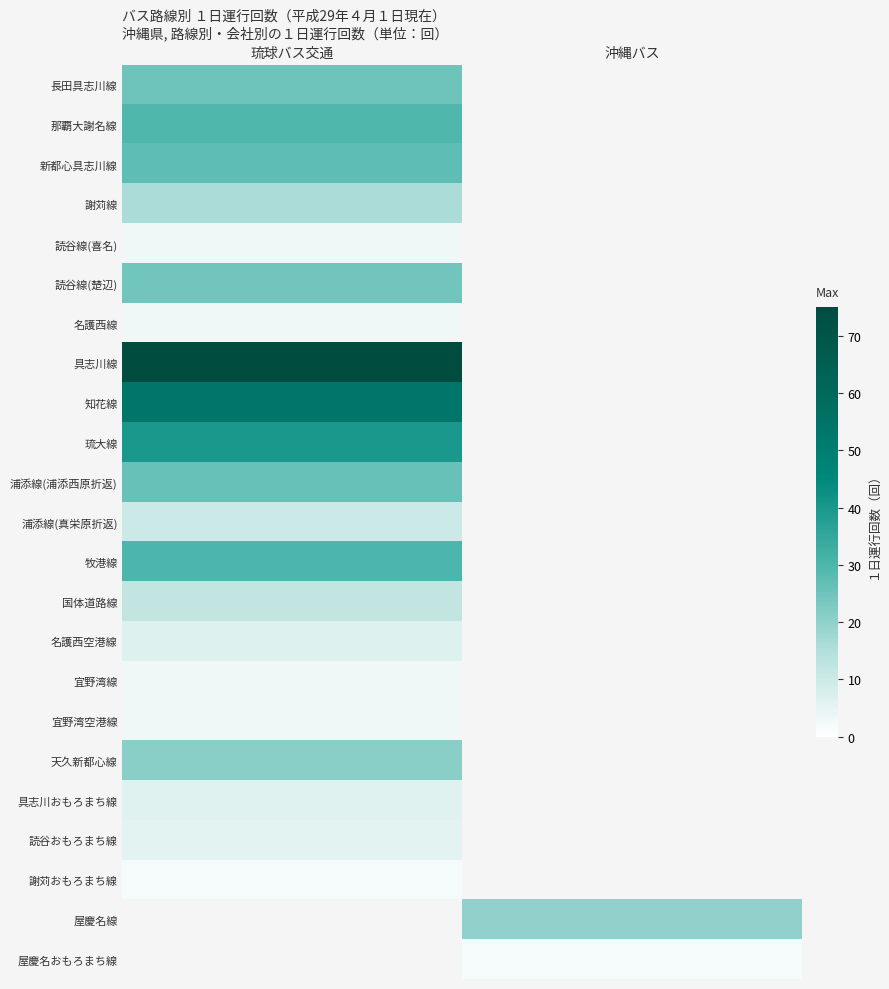

True or false: 新都心具志川線 has a value of 46.0 at 琉球バス交通.

False